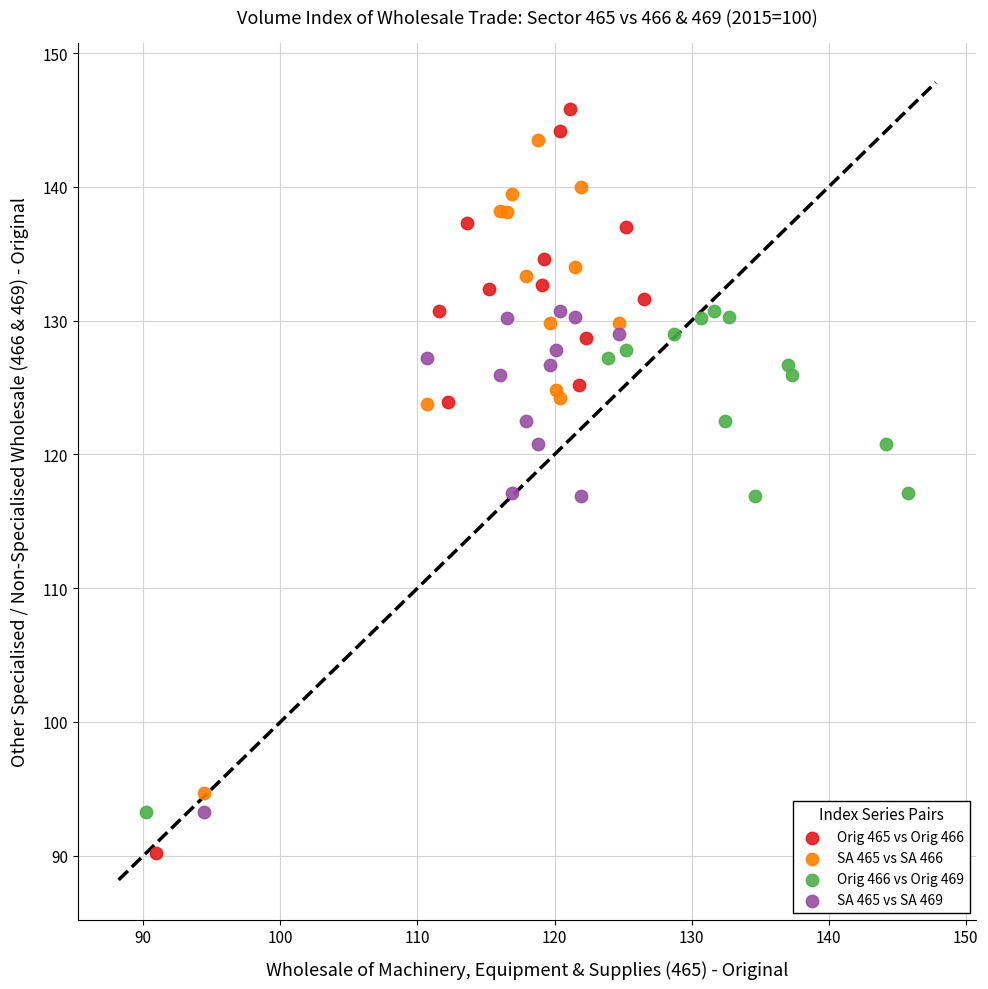

Which series contains the lowest Y value?

Orig 465 vs Orig 466